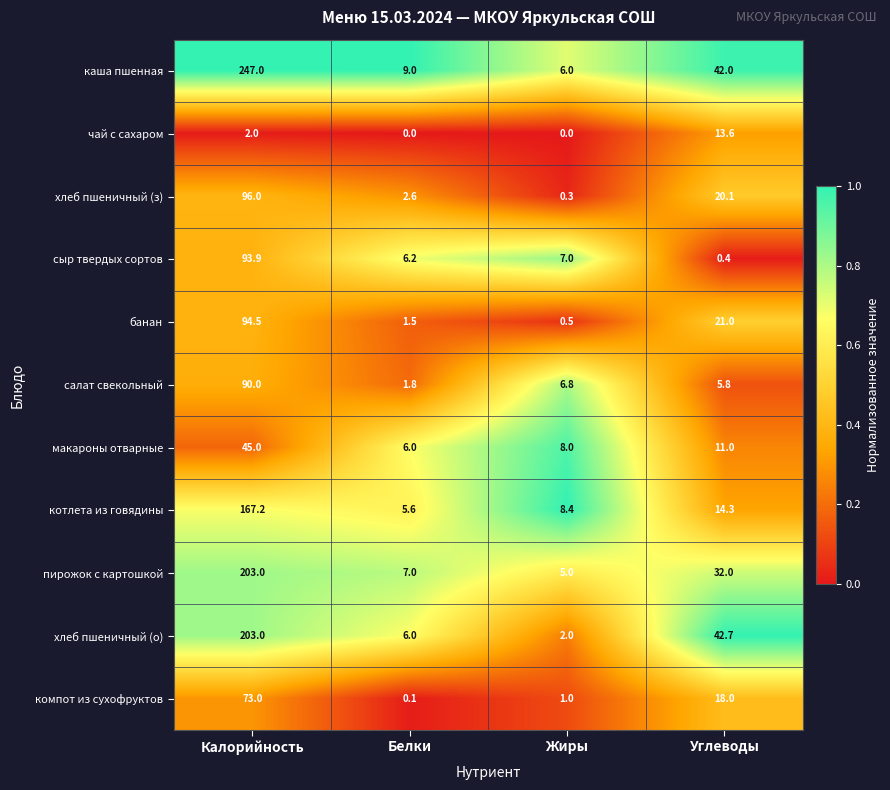

How many distinct data groups are displayed?

11